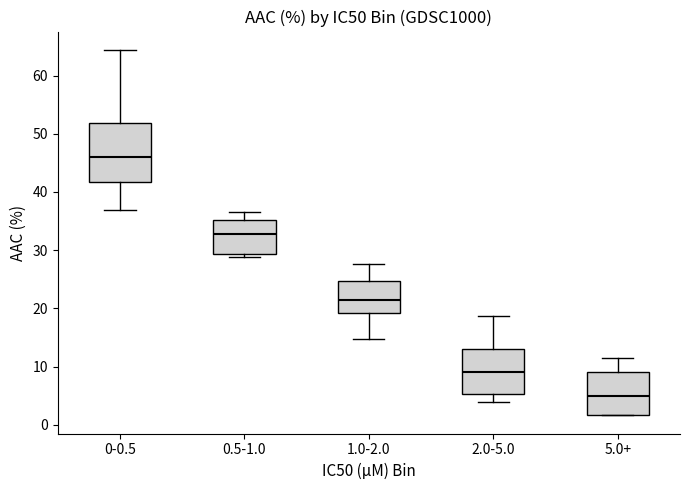

Reading left to right, read every box against the y-axis: the position of its median line, the range the box covers, and the ends of its whiskers. The values are not printed on the chart, so give them approximately, as read against the axis.

0-0.5: median 46, box 42 to 52, whiskers 37 to 64
0.5-1.0: median 33, box 29 to 35, whiskers 29 (just below the box's lower edge) to 37
1.0-2.0: median 21, box 19 to 25, whiskers 15 to 28
2.0-5.0: median 9, box 5 to 13, whiskers 4 to 19
5.0+: median 5, box 2 to 9, whiskers 2 to 11